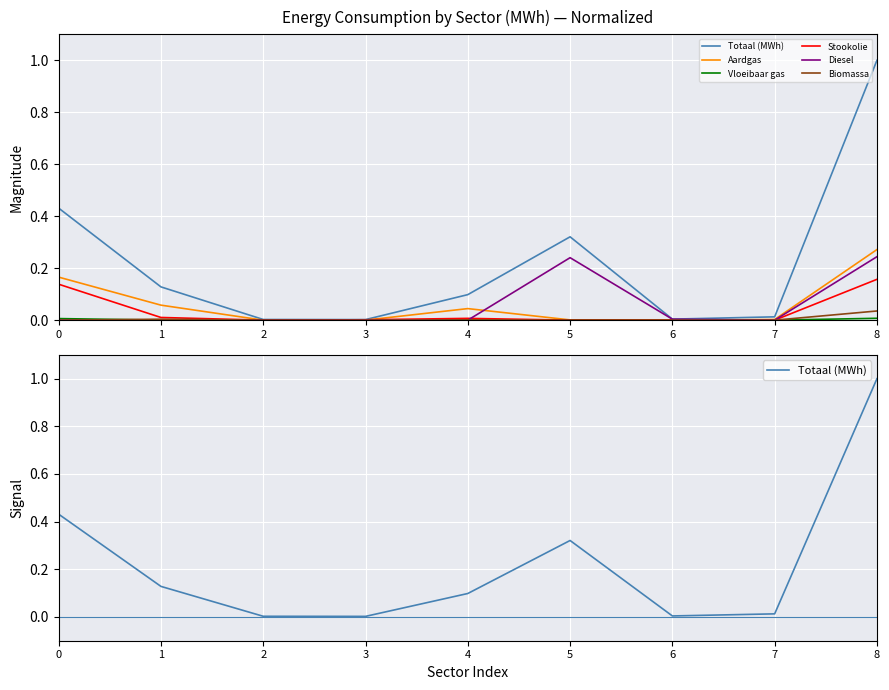

Reading right to left, what are all the values shown in this chart?

Totaal (MWh): 1.0	0.0	0.0	0.3	0.1	0.0	0.0	0.1	0.4
Aardgas: 0.3	0.0	0.0	0.0	0.0	0.0	0.0	0.1	0.2
Vloeibaar gas: 0.0	0.0	0.0	0.0	0.0	0.0	0.0	0.0	0.0
Stookolie: 0.2	0.0	0.0	0.0	0.0	0.0	0.0	0.0	0.1
Diesel: 0.2	0.0	0.0	0.2	0.0	0.0	0.0	0.0	0.0
Biomassa: 0.0	0.0	0.0	0.0	0.0	0.0	0.0	0.0	0.0